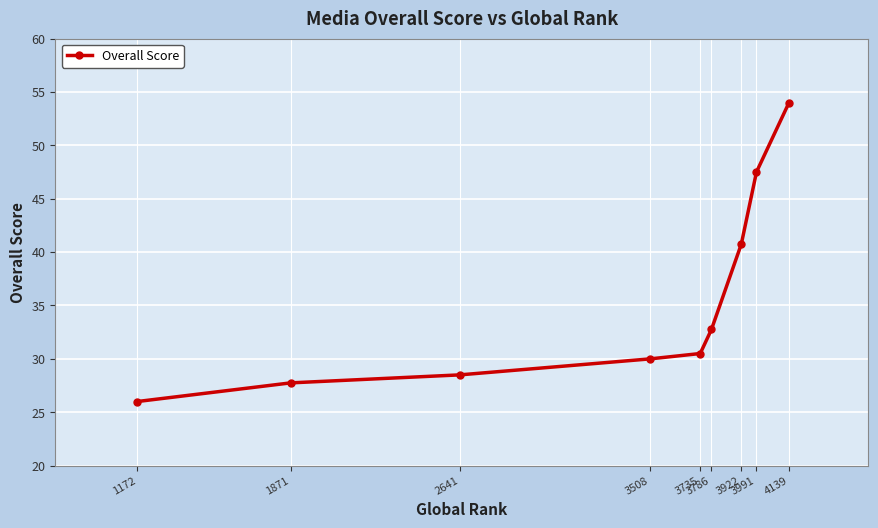

Rank the categories by value from lowest to highest.

1172, 1871, 2641, 3508, 3735, 3786, 3922, 3991, 4139